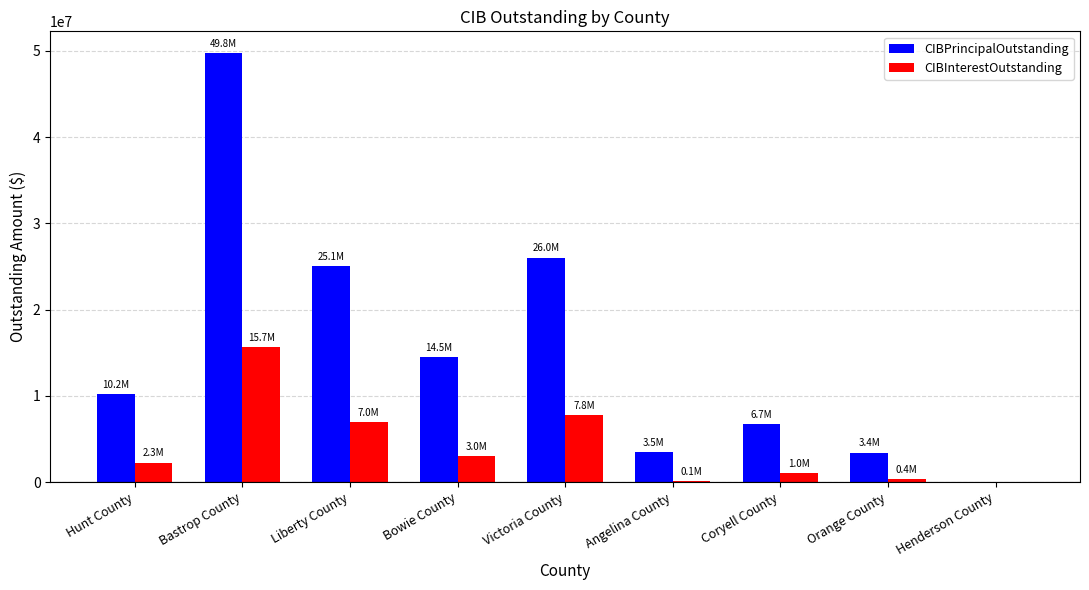

How many distinct data groups are displayed?

2